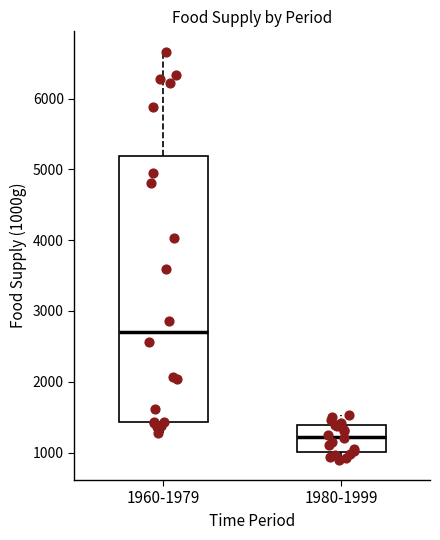

Which box's median line is the lowest?

1980-1999